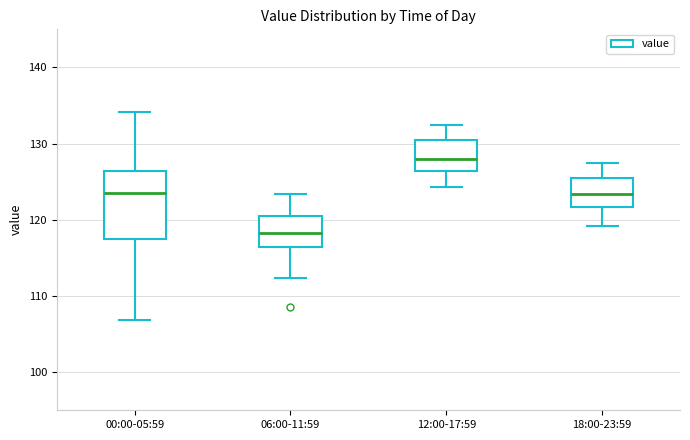

Which box is the tallest, from its lower edge to its upper edge?

00:00-05:59